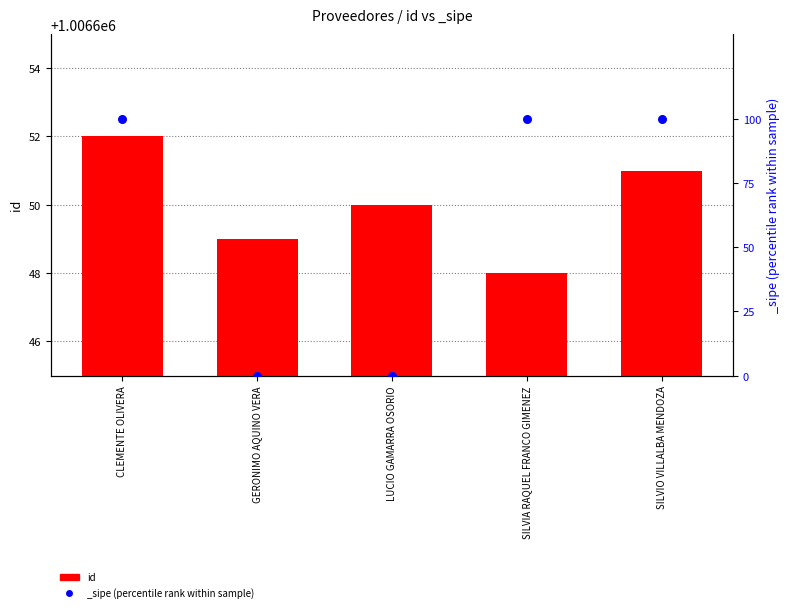

What is the change in value from SILVIA RAQUEL FRANCO GIMENEZ to SILVIO VILLALBA MENDOZA?

+3